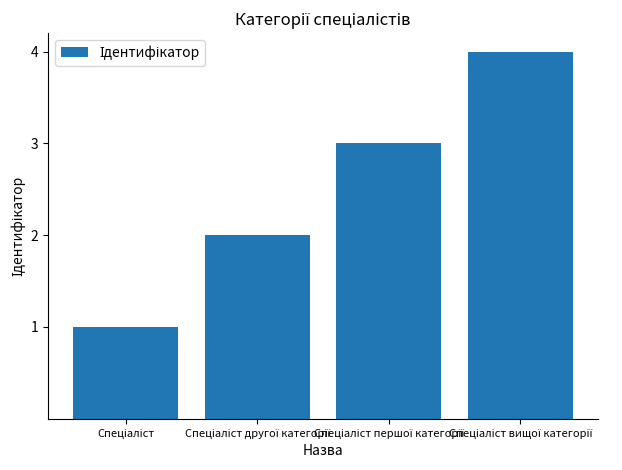

Does the chart contain stacked bars?

No